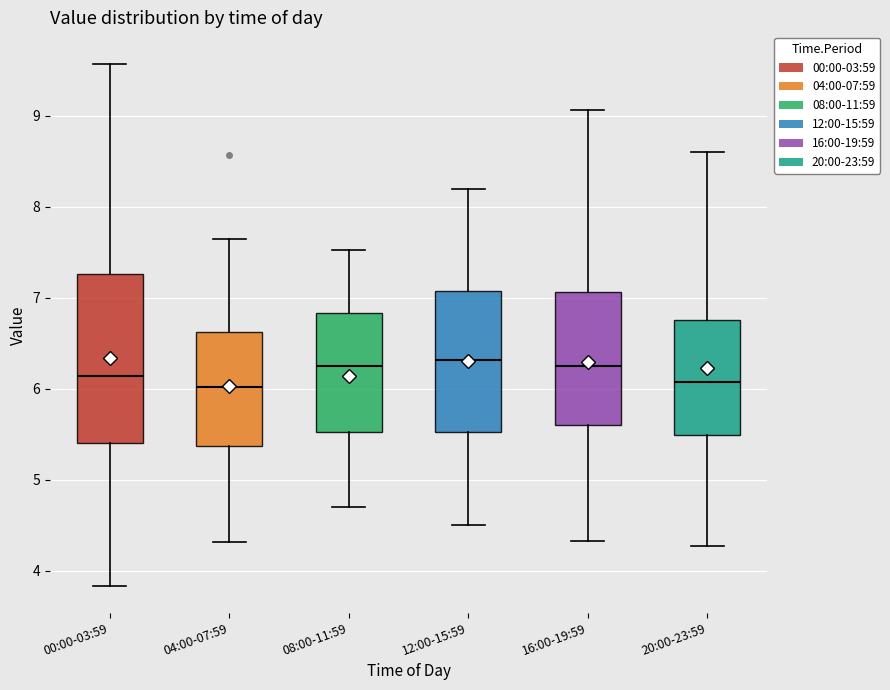

Which box is the tallest, from its lower edge to its upper edge?

00:00-03:59